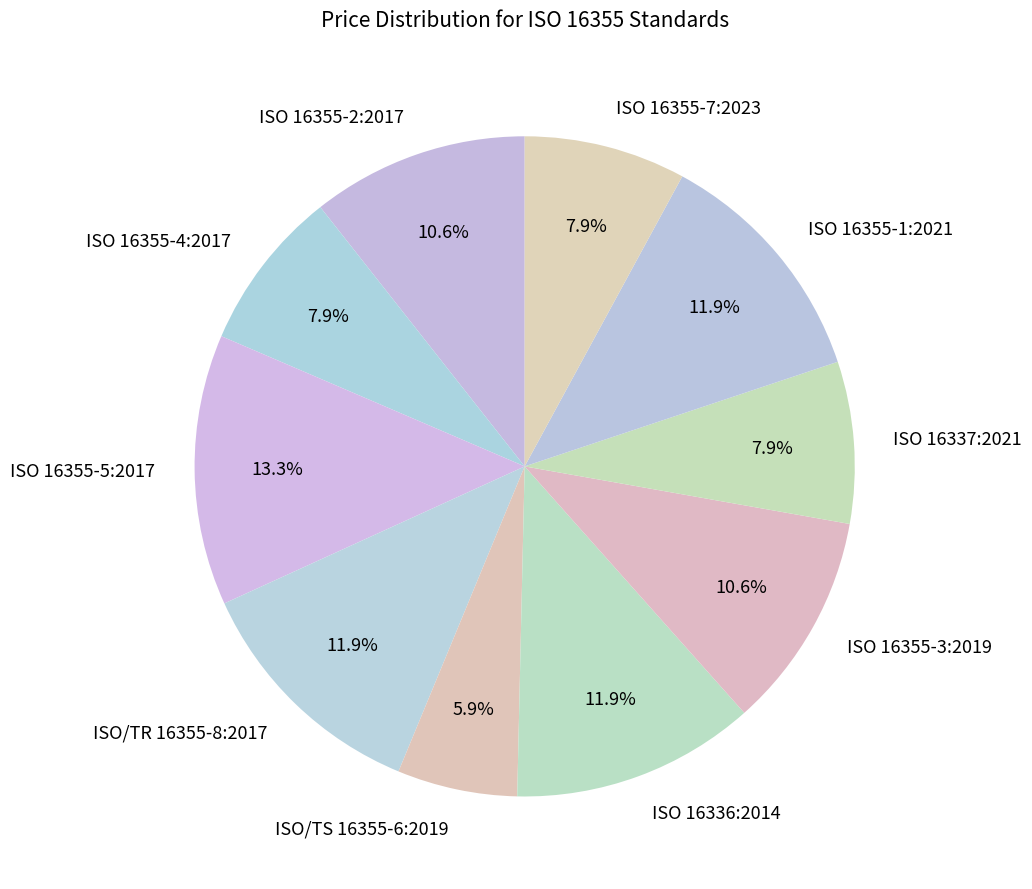

What portion of the pie excludes ISO 16355-2:2017?

89.4%